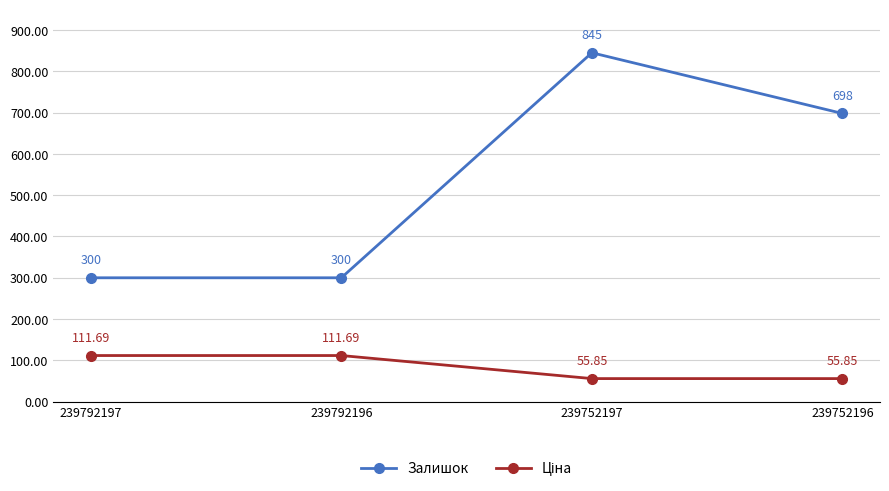

Between 239792196 and 239752197, which series saw the biggest shift?

Залишок